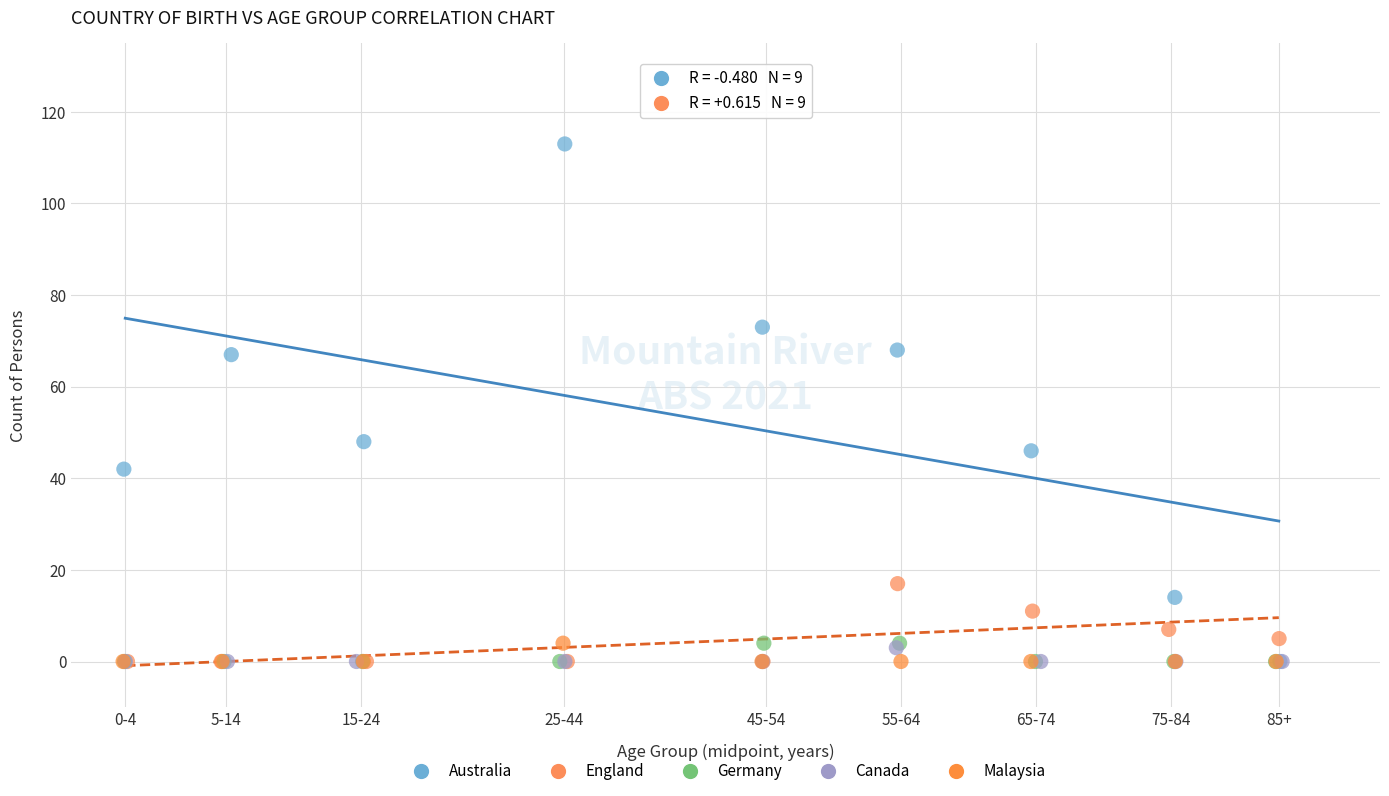

Which series has the widest spread of Y values?

Australia